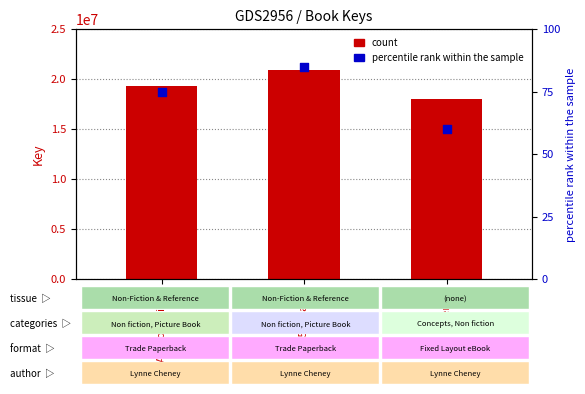

What is the total value across all series at America?

17952548